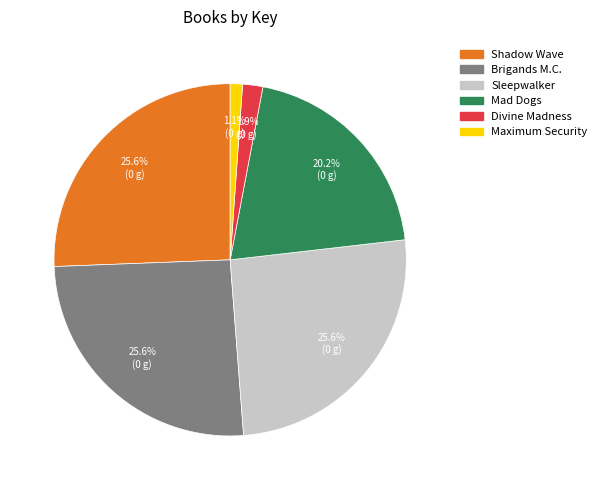

Combined, do Mad Dogs and Maximum Security account for over 50%?

No